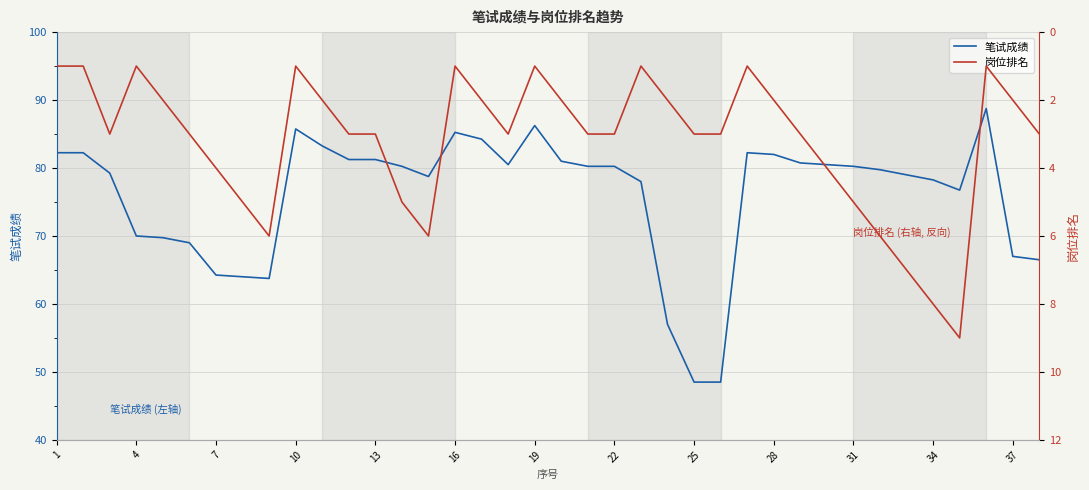

What are all the series names shown in the legend?

笔试成绩, 岗位排名